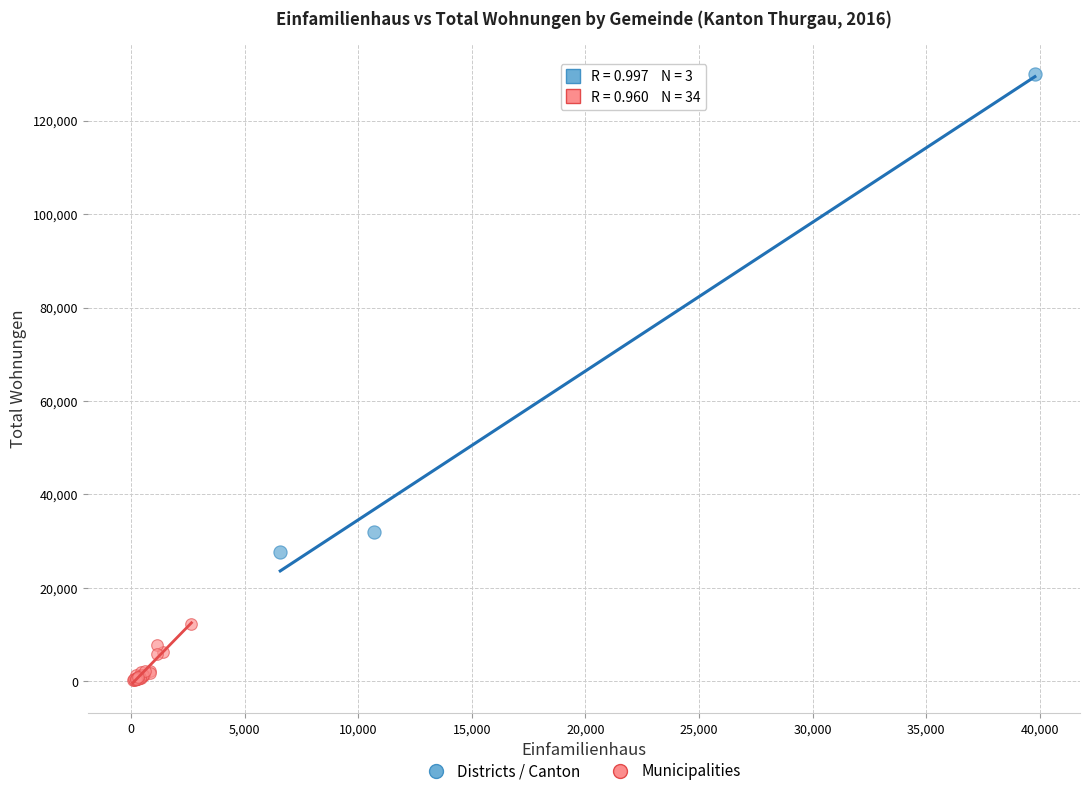

What are all the series names shown in the legend?

Districts / Canton, Municipalities